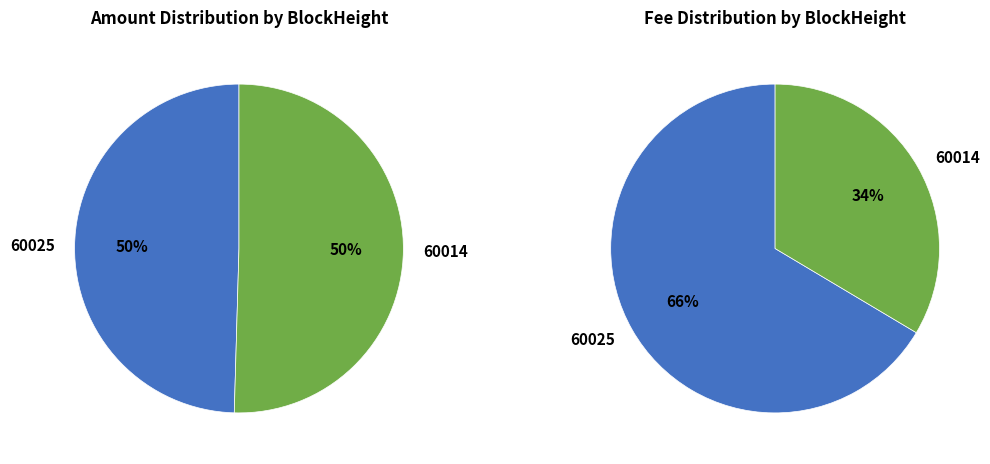

True or false: 60025 accounts for 41% of the total.

False